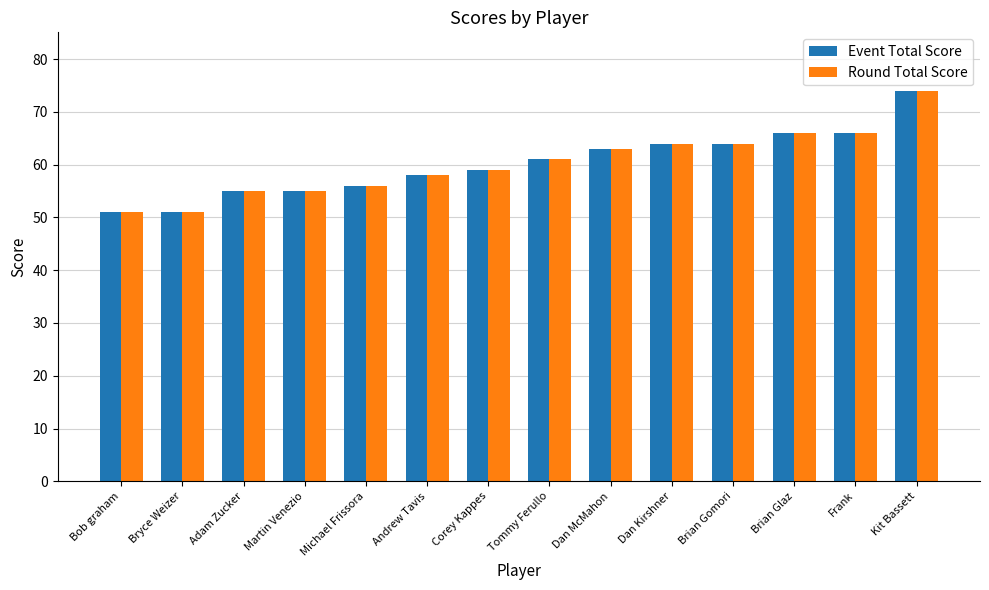

What is the difference between the maximum and minimum values in the Round Total Score series?

23